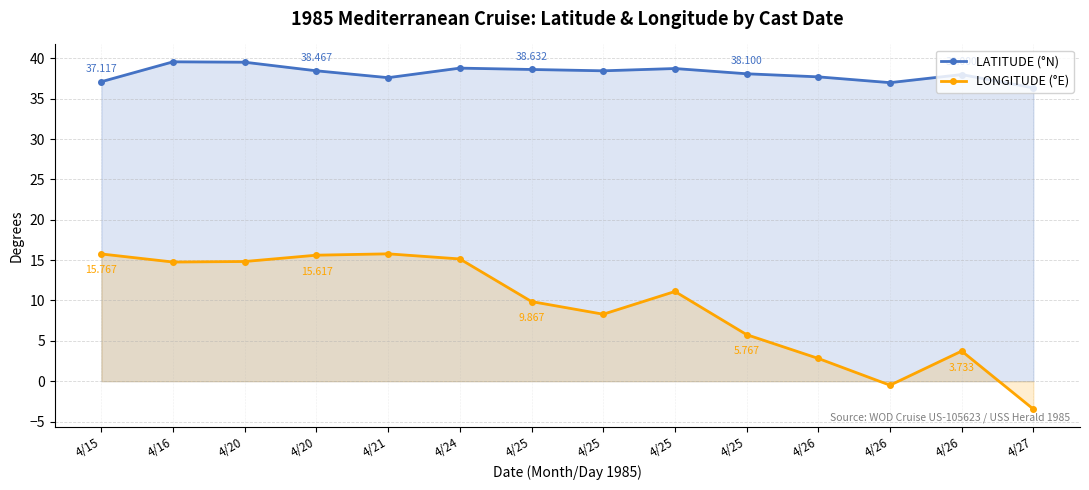

At 4/27, list the series in order from smallest to largest.

LONGITUDE (°E), LATITUDE (°N)